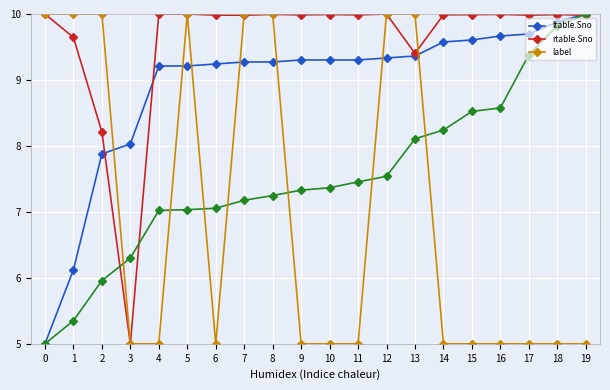

What is the value of the label point at the 10th from the left?

5.0